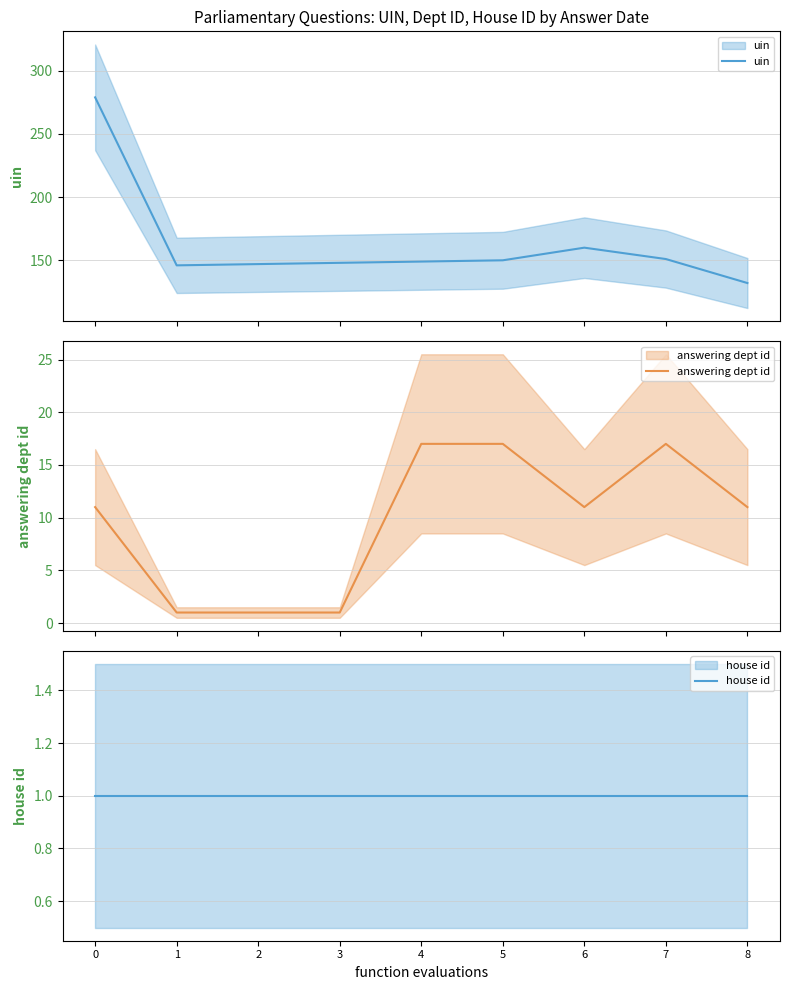

Reading left to right, extract all data points from this chart.

uin: 279	146	147	148	149	150	160	151	132
answering dept id: 11	1	1	1	17	17	11	17	11
house id: 1	1	1	1	1	1	1	1	1